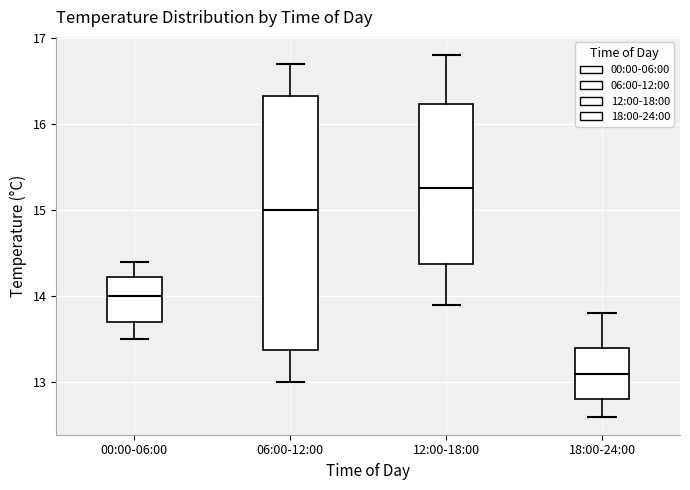

Which box's median line is the lowest?

18:00-24:00